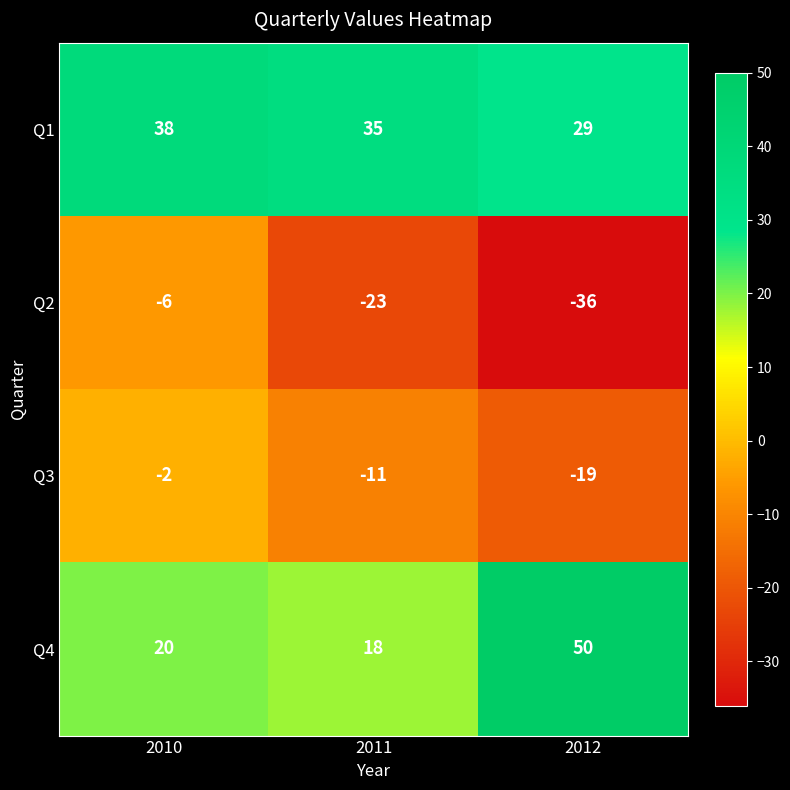

What is the sum of the Q3 values at 2010 and 2011?

-13